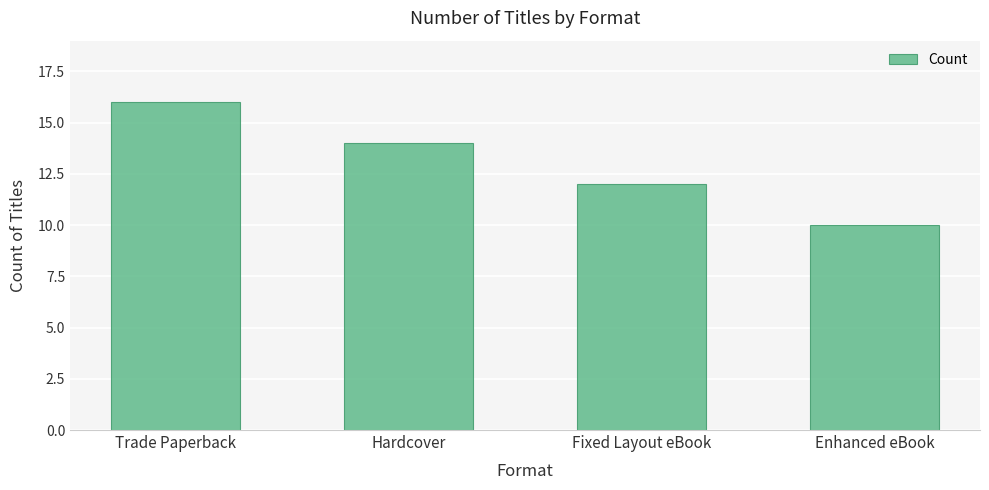

What position from the right is Hardcover?

3